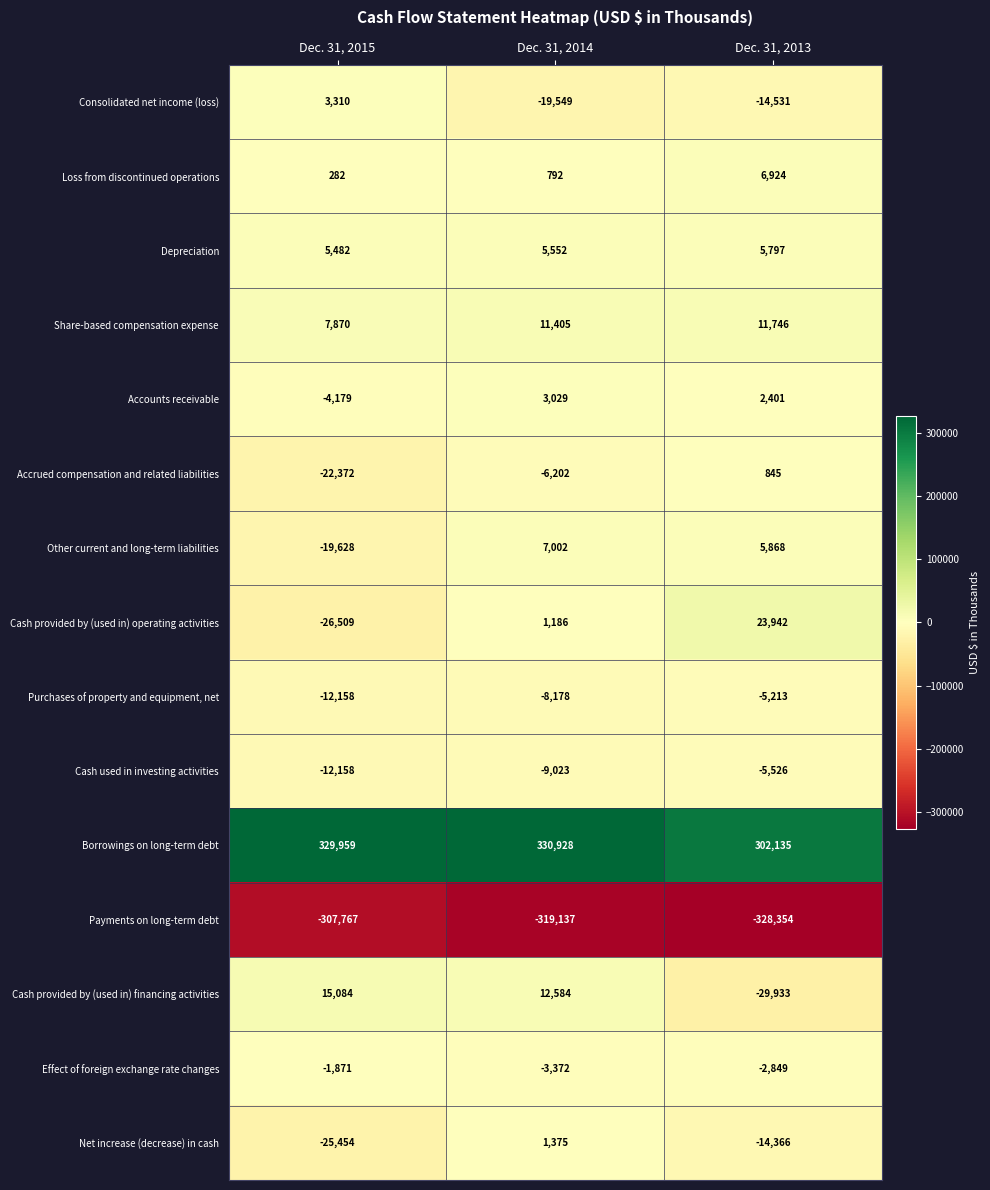

What is the lowest value of the Other current and long-term liabilities series?

-19628